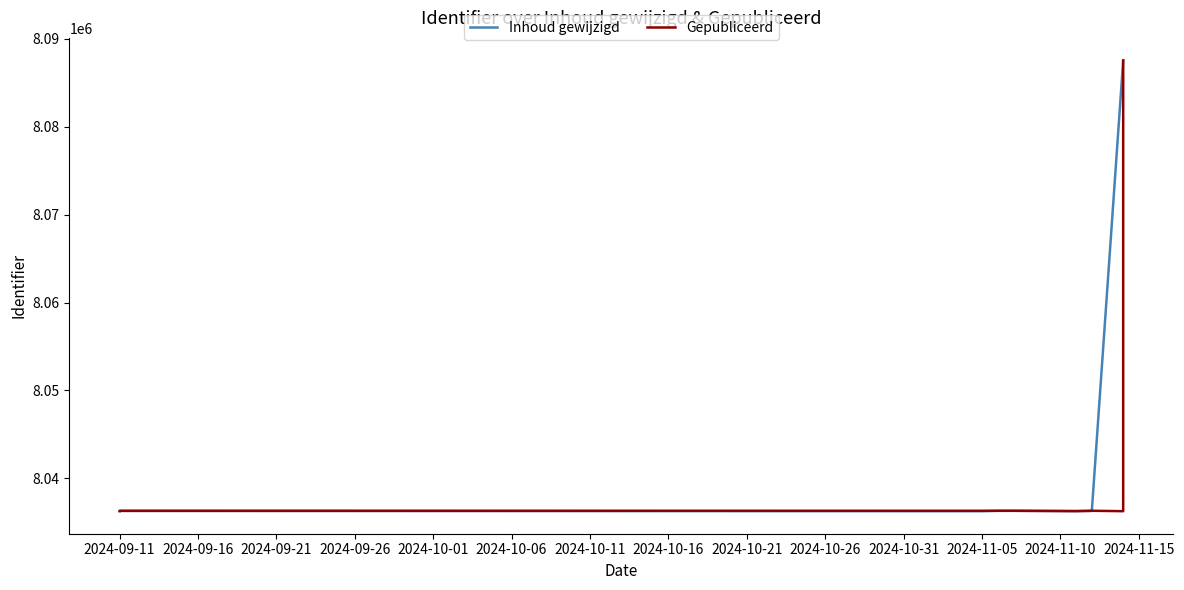

True or false: Gepubliceerd has a value of 12133306 at 2024-09-11.

False